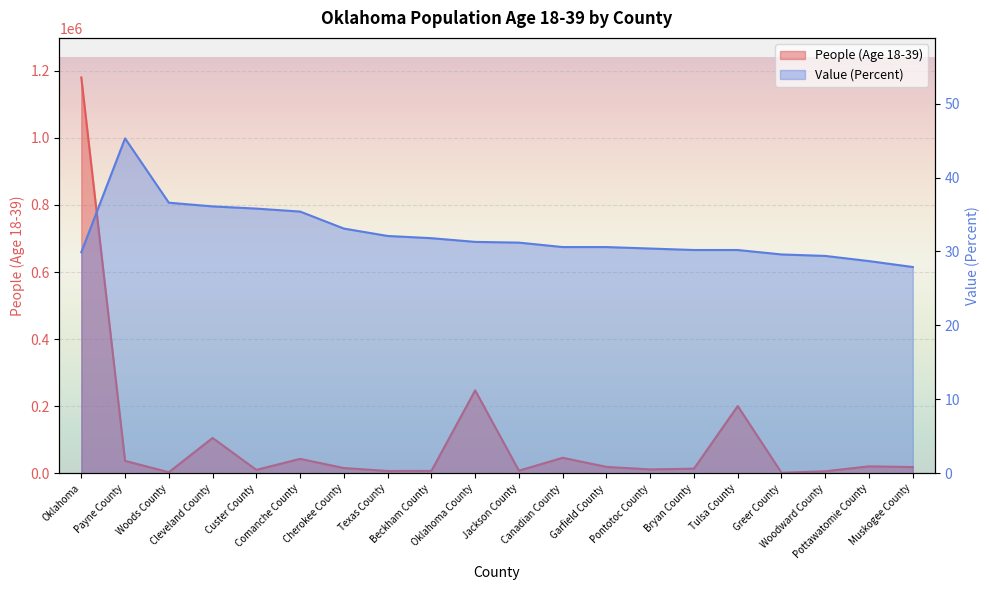

What is the difference between the People (Age 18-39) values at Comanche County and Greer County?

41388.0